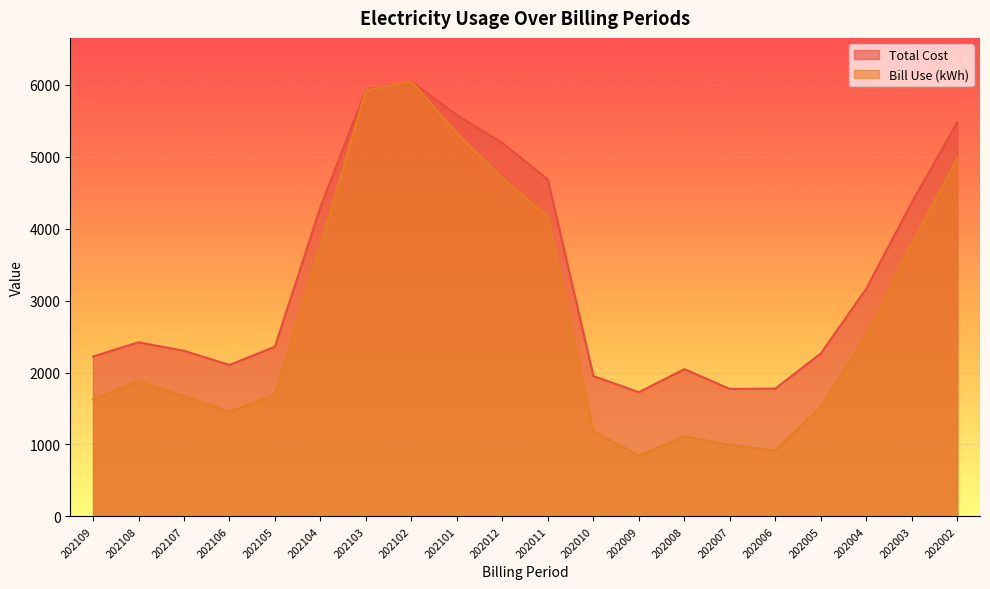

True or false: Total Cost has a value of 3166.7 at 202004.

True